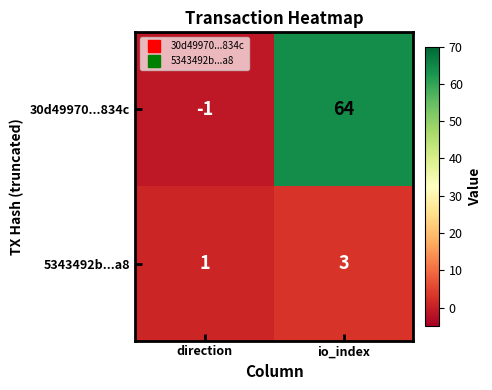

Reading left to right, list all the values displayed in this chart.

30d49970...834c: direction=-1	io_index=64
5343492b...a8: direction=1	io_index=3